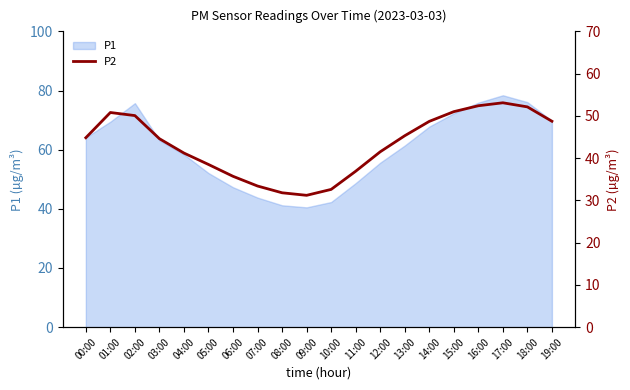

Is it true that P1 equals 26.5 at 09:00?

False